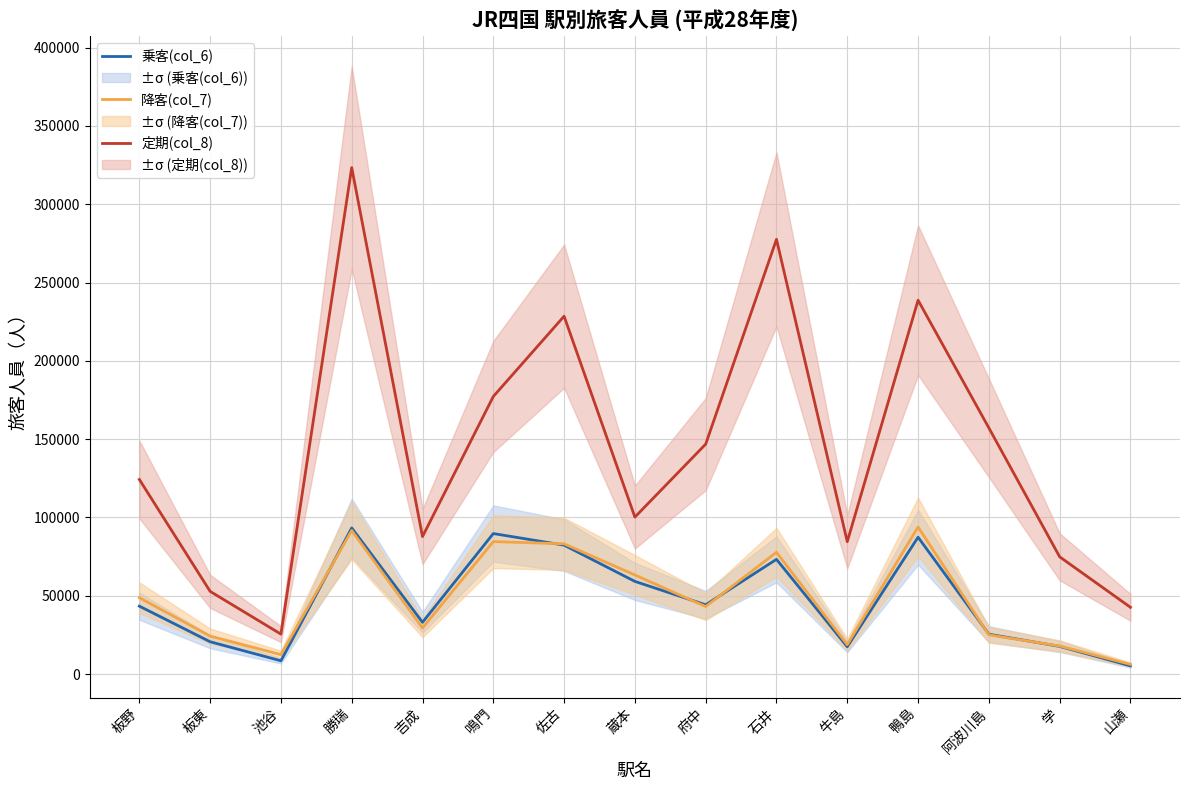

What value does the 降客(col_7) series have at 佐古?

83191